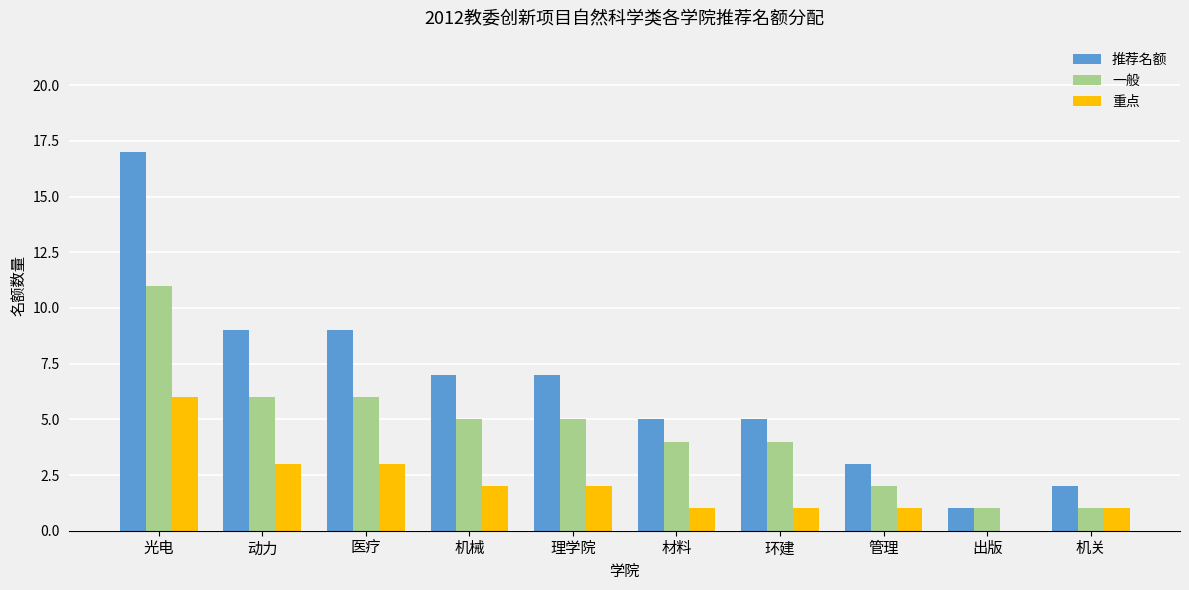

What are all the series names shown in the legend?

推荐名额, 一般, 重点